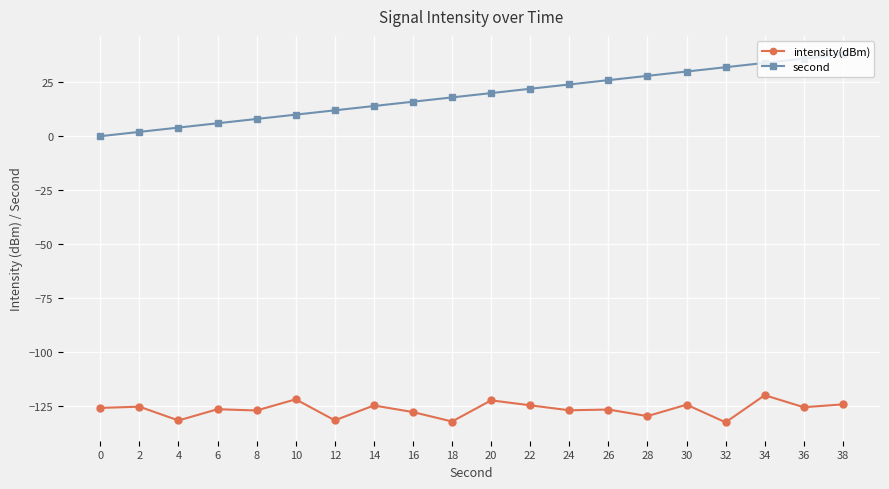

Which series has the largest range (max minus min)?

second